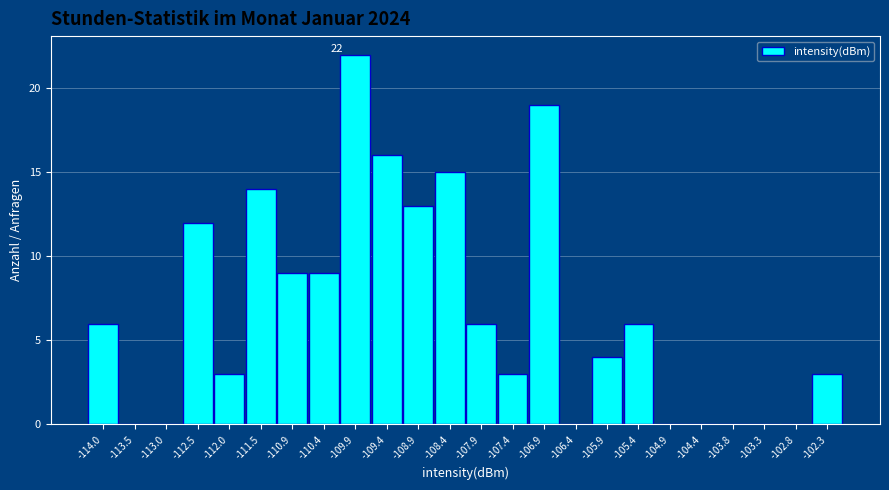

Which range on the x-axis has the tallest bar?

-110.2 to -109.7